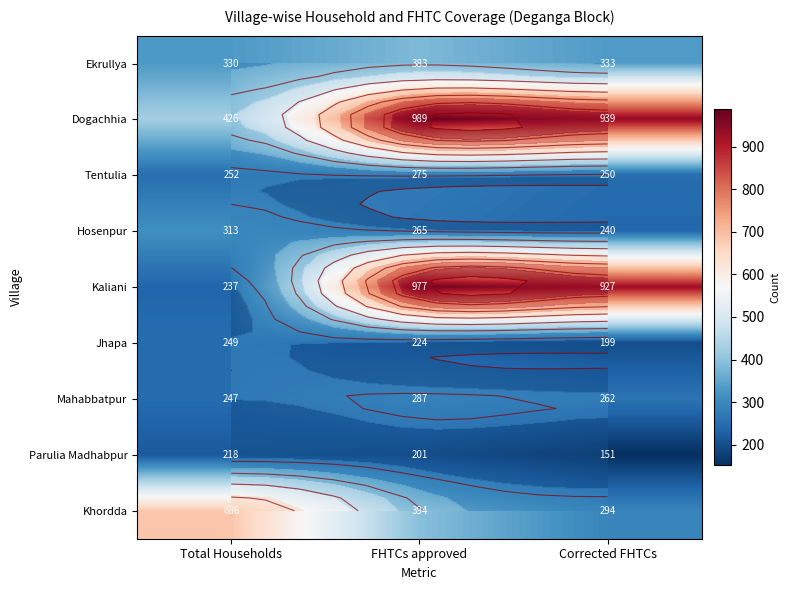

At which category is the sum across all series the highest?

FHTCs approved